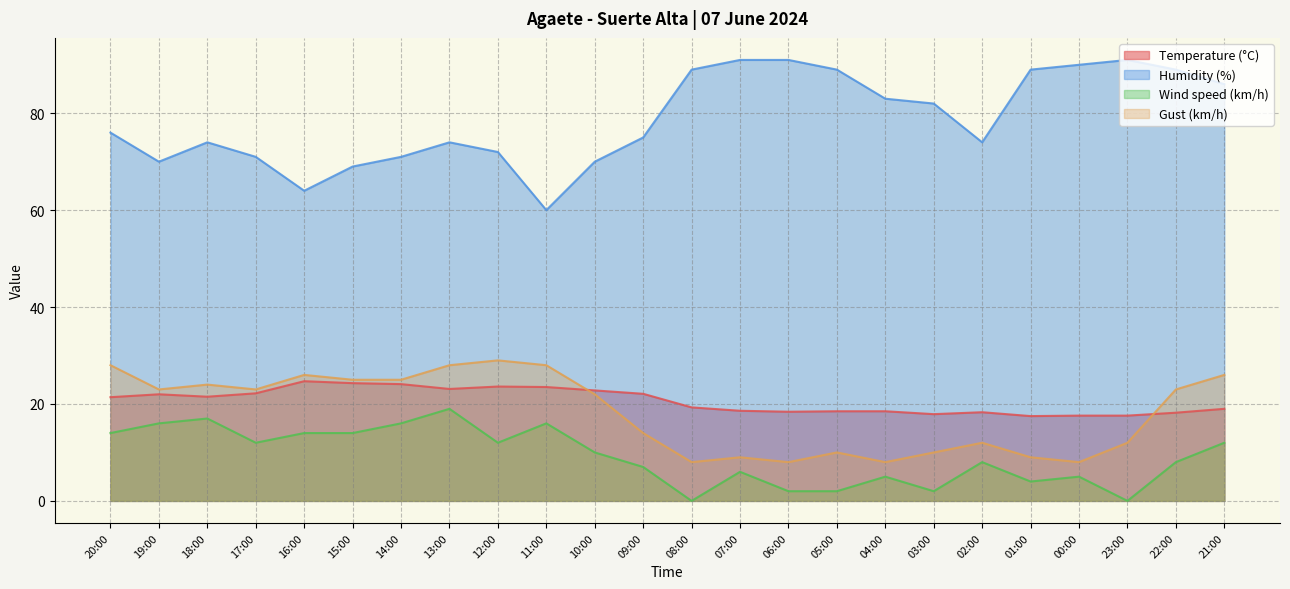

How many positive values does the Wind speed (km/h) series have?

22